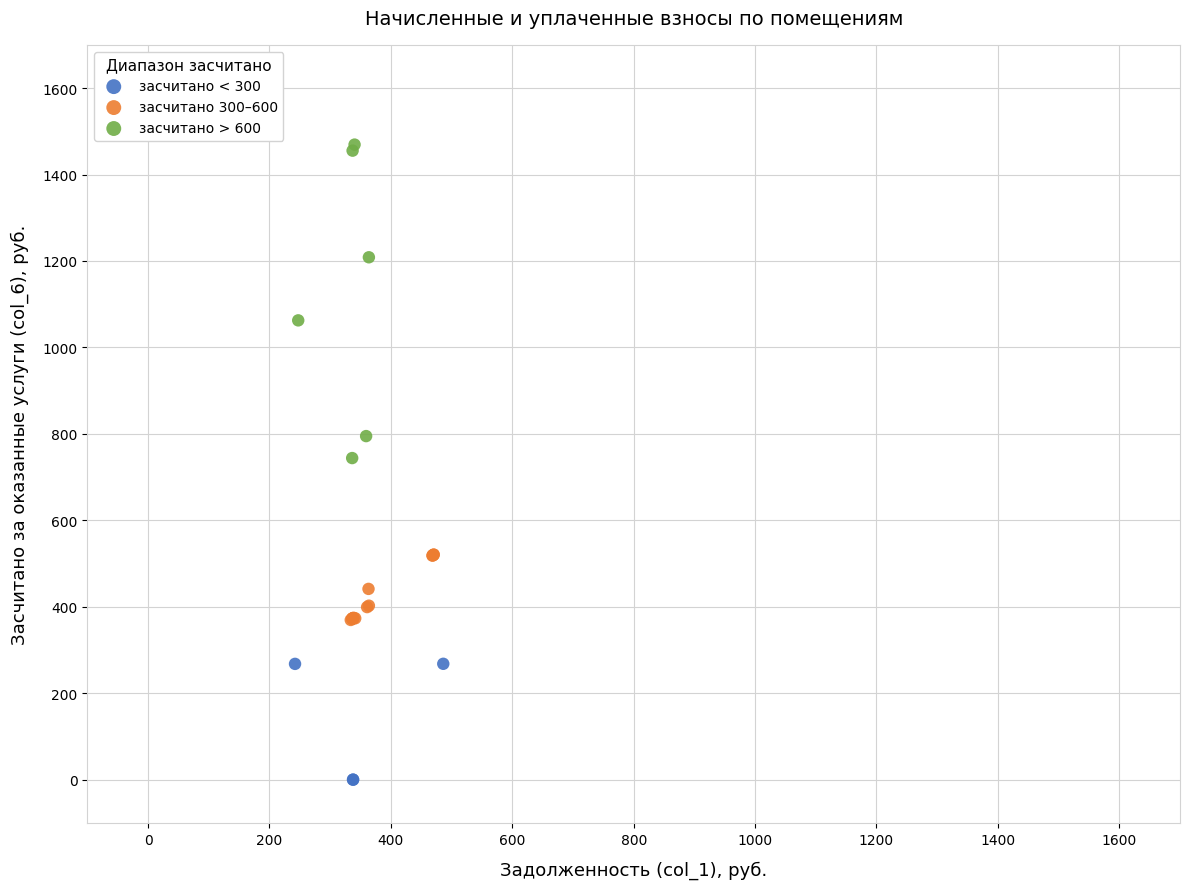

Which series contains the lowest Y value?

засчитано < 300